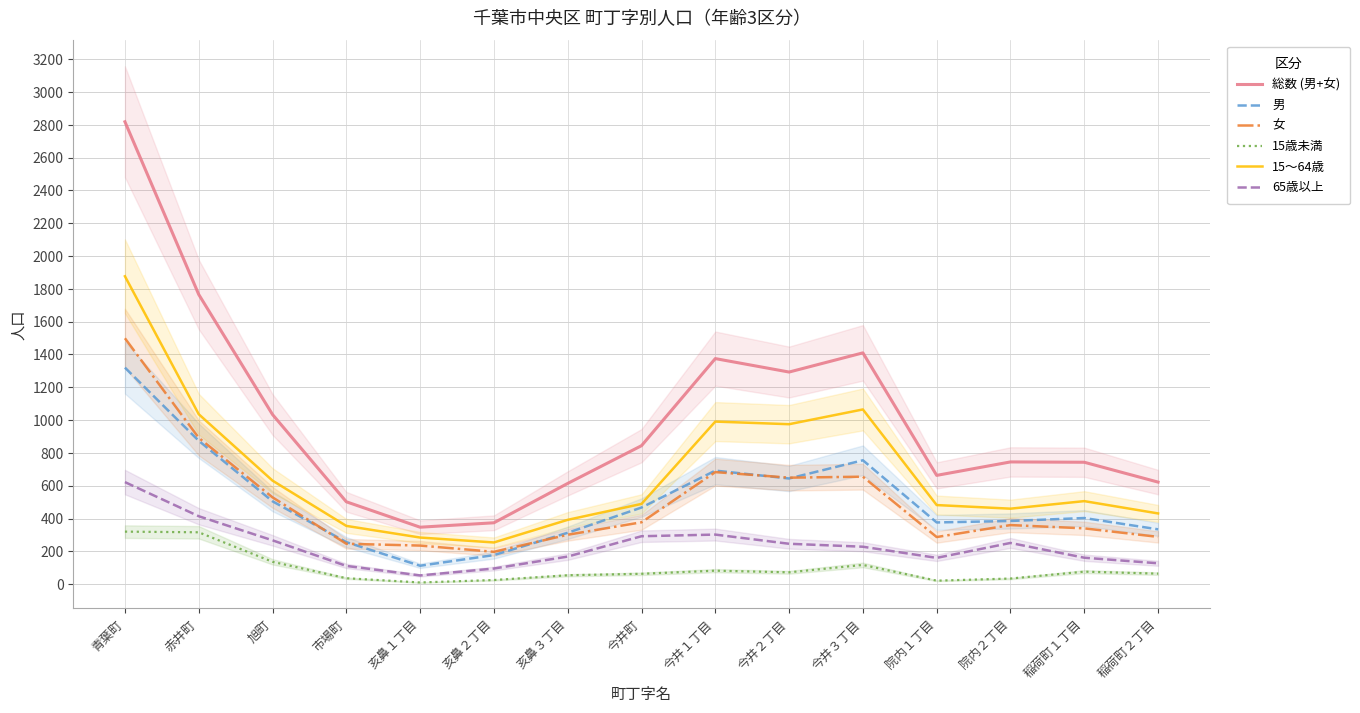

Which category has the highest value across all series?

青葉町